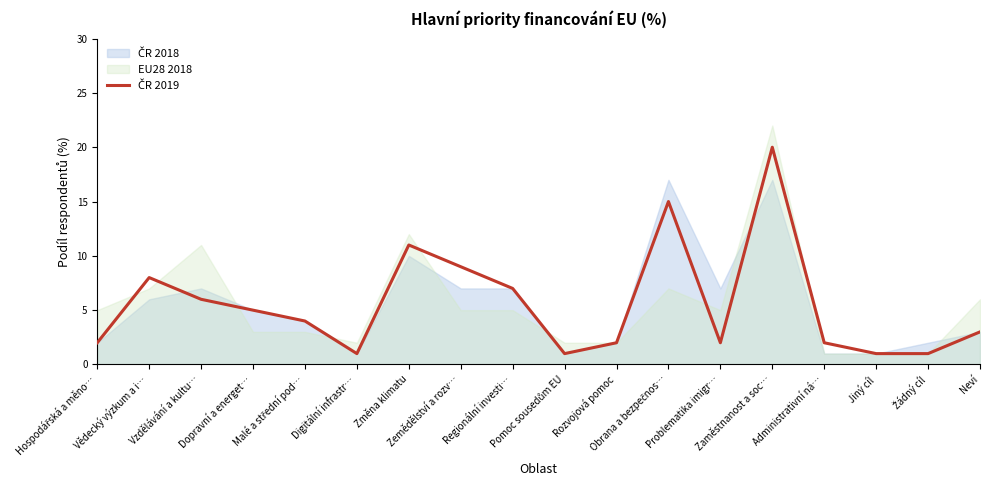

What is the value of the 4th point from the left?

5